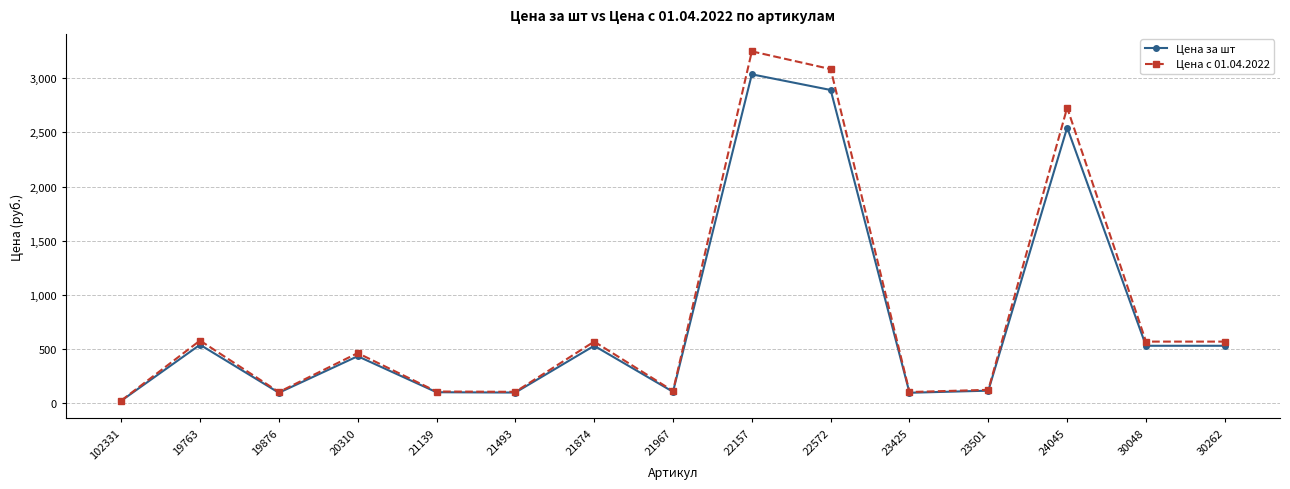

What is the total value across all series at 30262?

1098.5